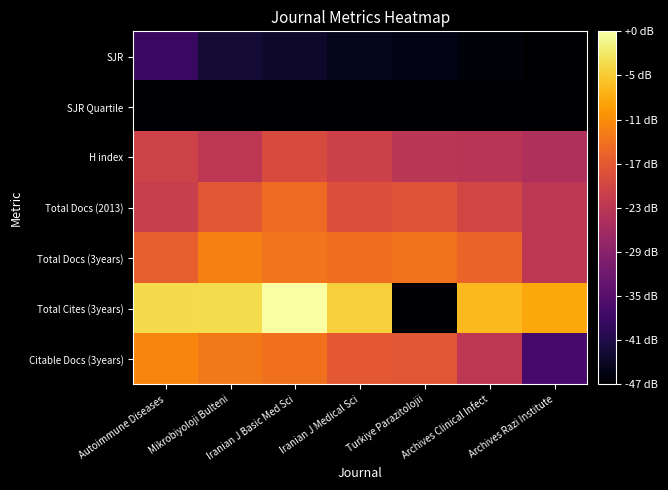

What is the total value across all series at Archives Clinical Infect?

7.6